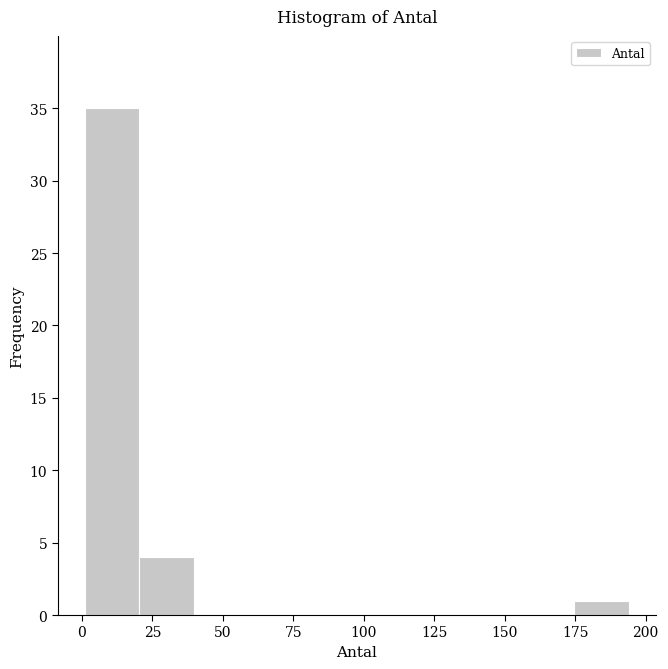

Read against the x-axis, roughly where is the centre of the tallest bar?

10